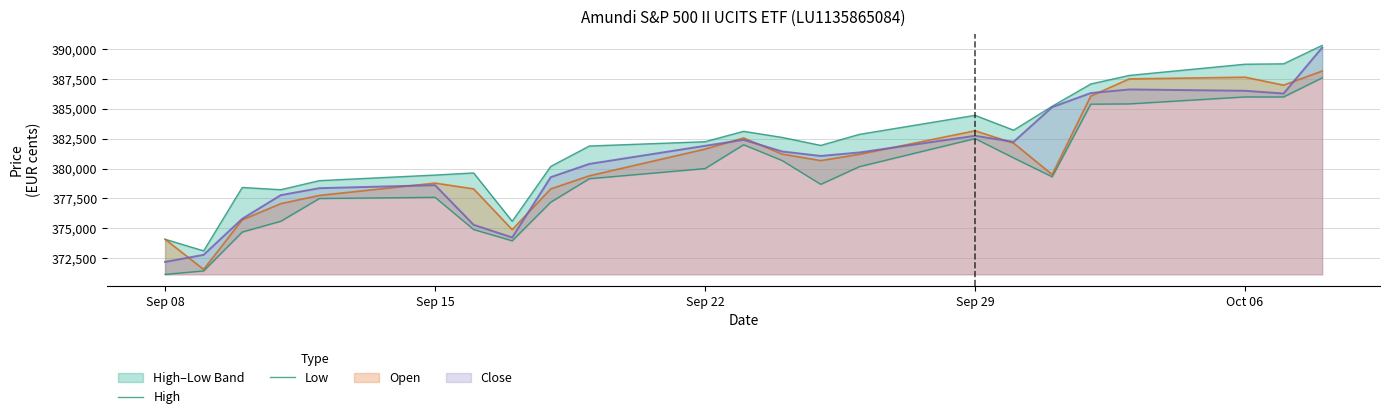

What is the value of the Low point at the 10th from the left?

379146